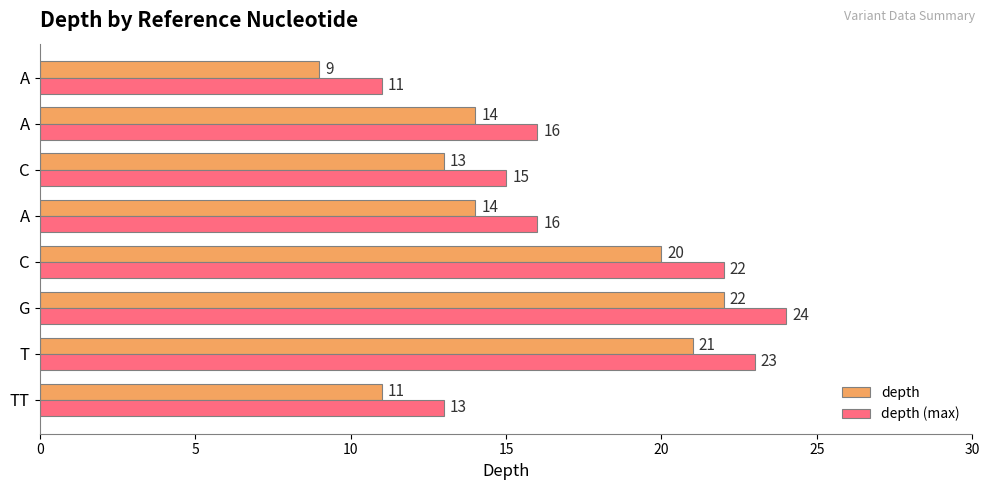

How many values in the depth (max) series are below 16?

3